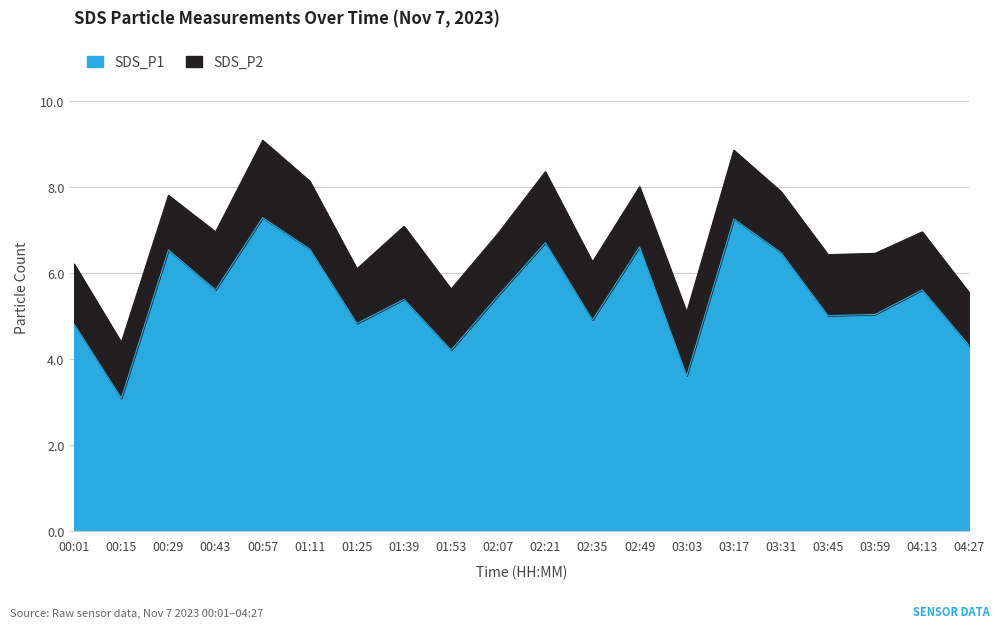

Read the value at 03:31.

6.5